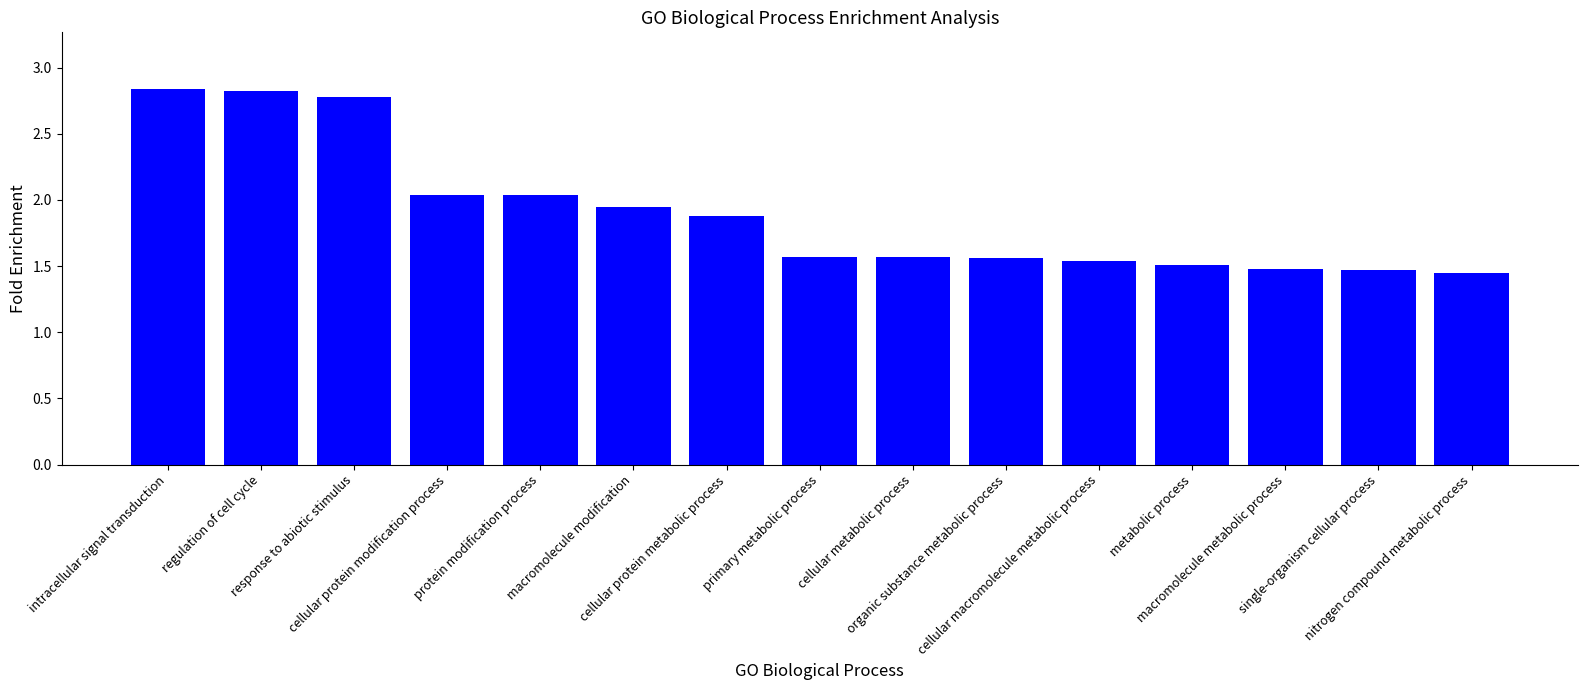

What is the sum of all values?

28.5